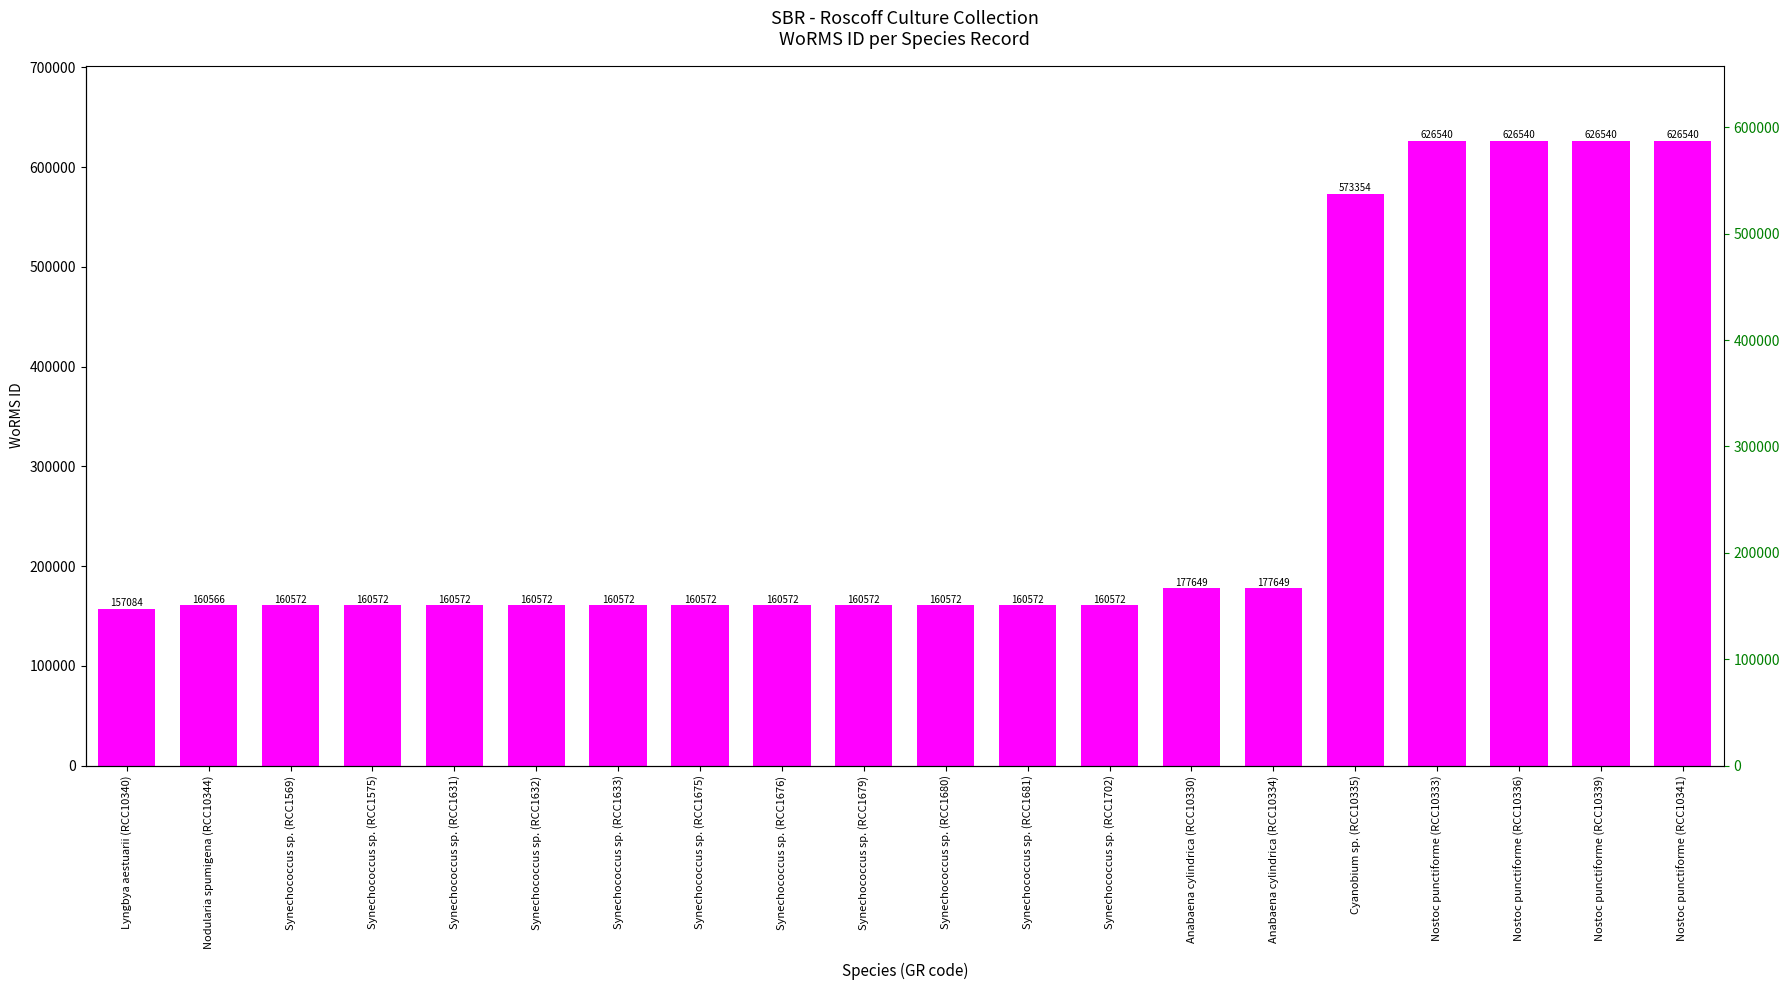

What value does the data have at Synechococcus sp. (RCC1702), to the nearest 10?

160570